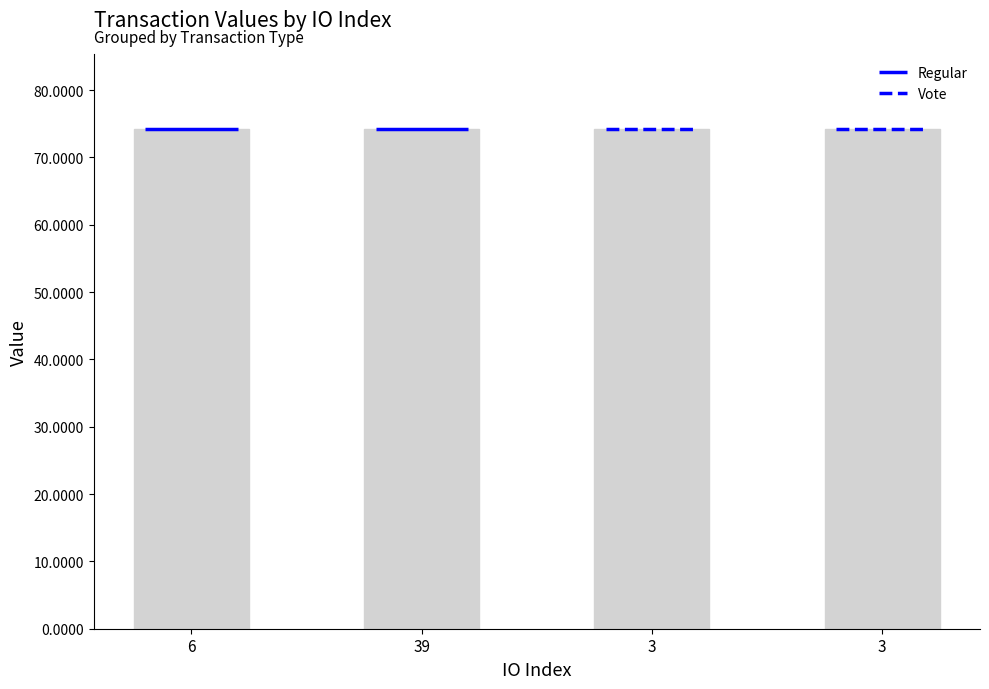

How many values are between 74 and 75?

4